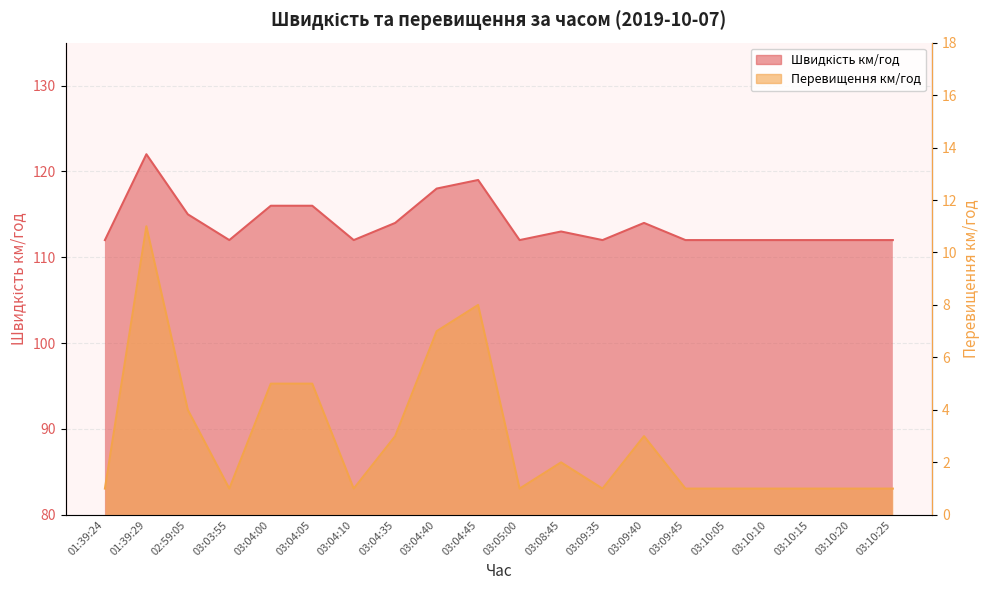

How many data points does each series have?

20